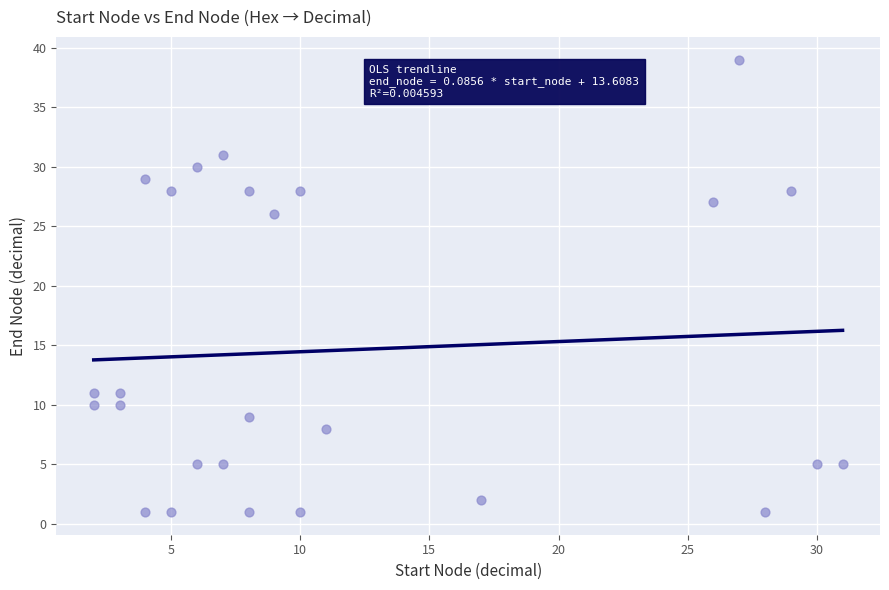

What Y value in the scatter plot is closest to 20?

26